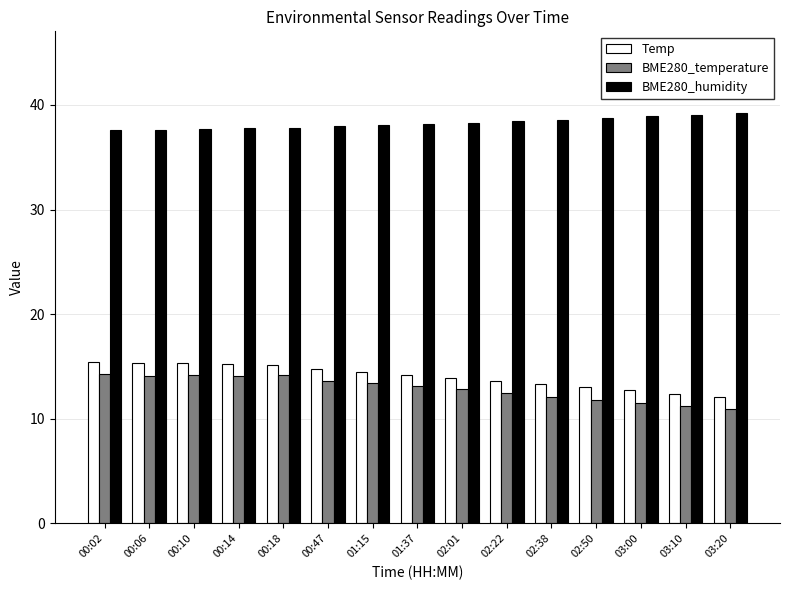

What position from the right is 00:18?

11